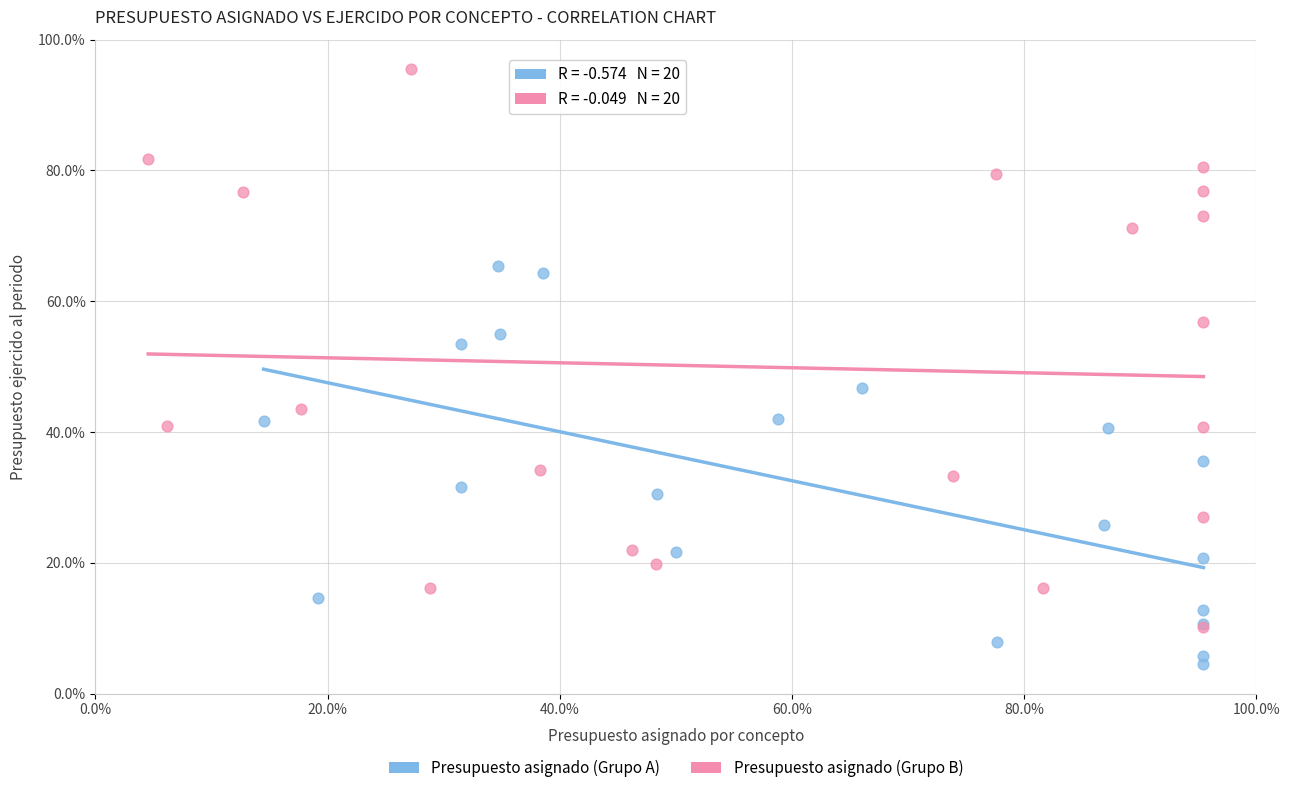

What are all the series names shown in the legend?

Presupuesto asignado (Grupo A), Presupuesto asignado (Grupo B)